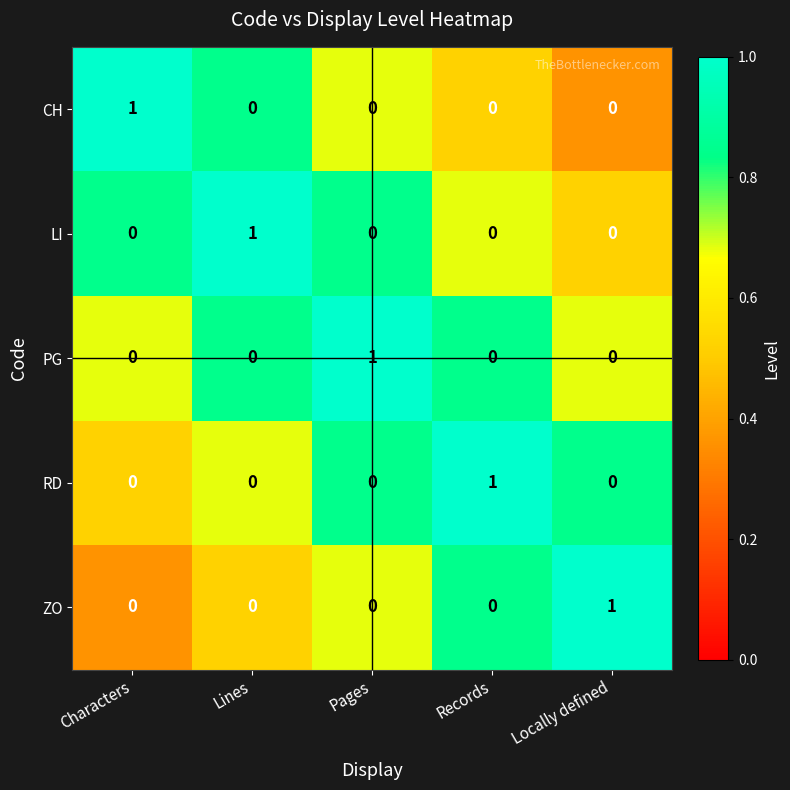

At which label does RD reach its peak?

Records